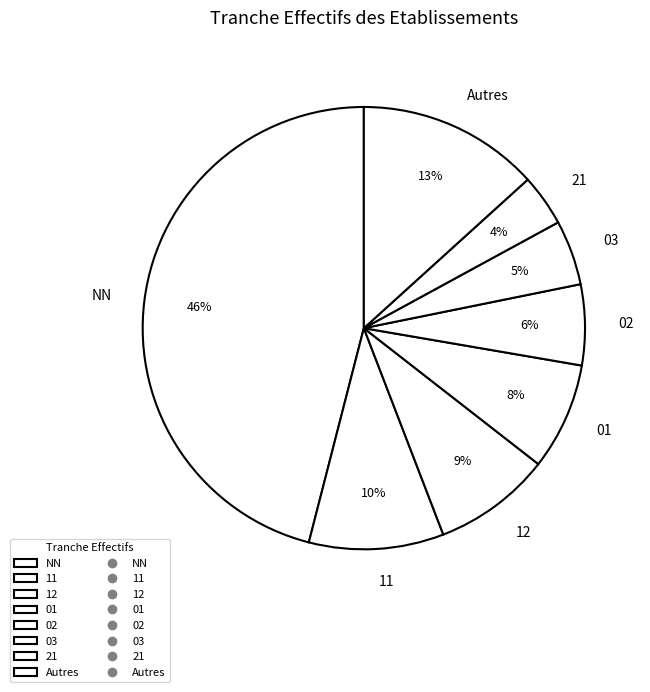

Between NN and 21, which is larger?

NN